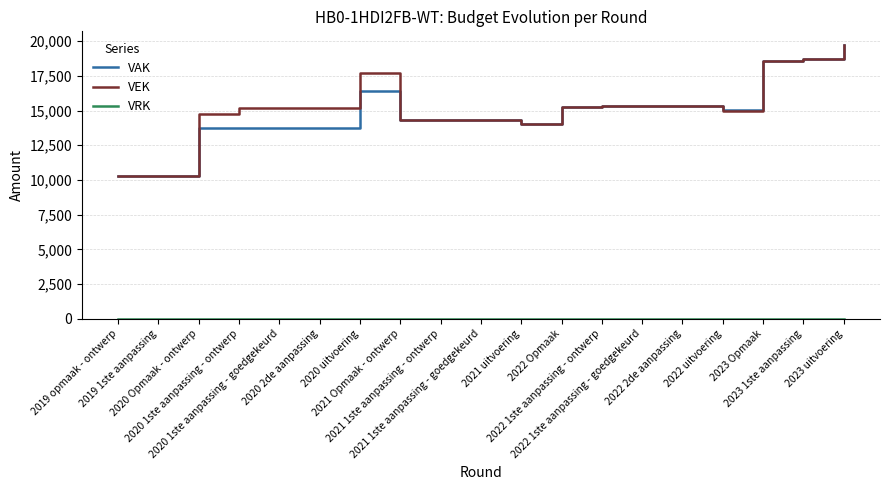

Which series has the largest range (max minus min)?

VAK